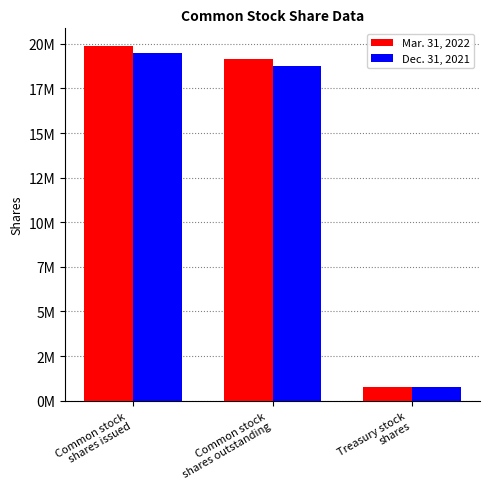

Which series has the widest spread of values?

Mar. 31, 2022